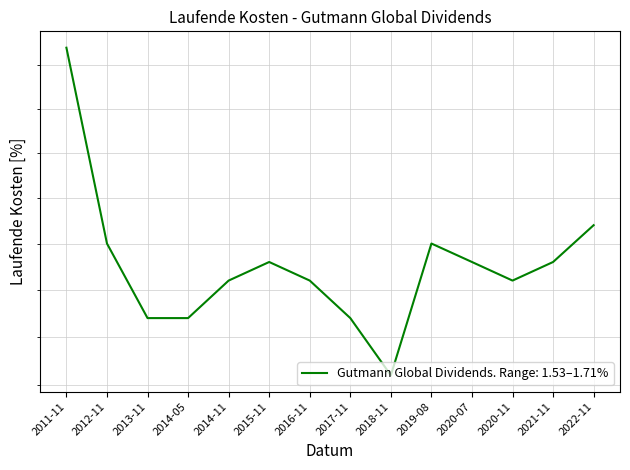

What is the value of the 11th point from the left?

1.6